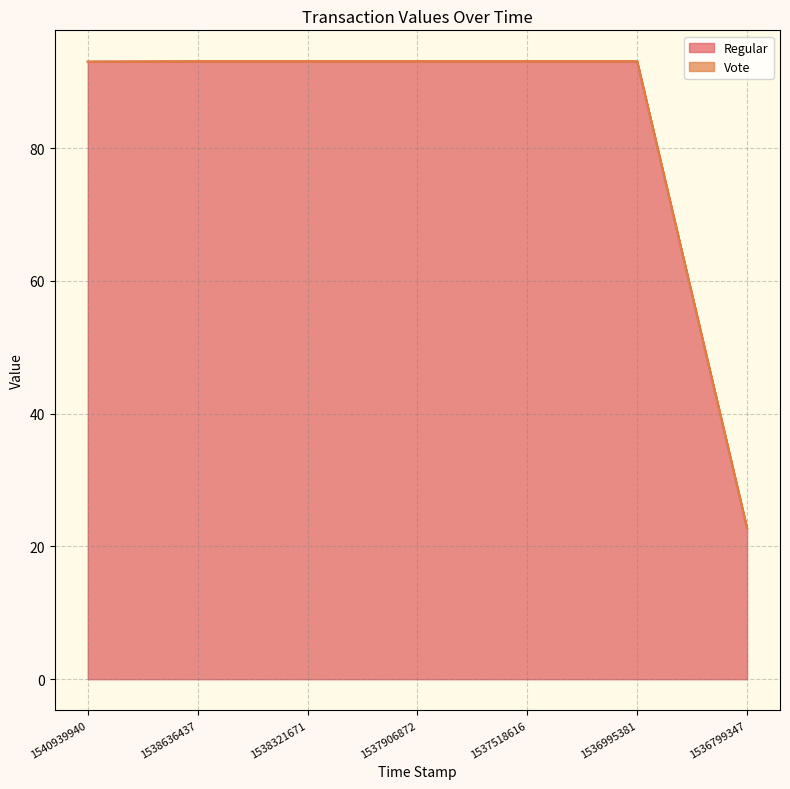

Does the chart have visible grid lines?

Yes